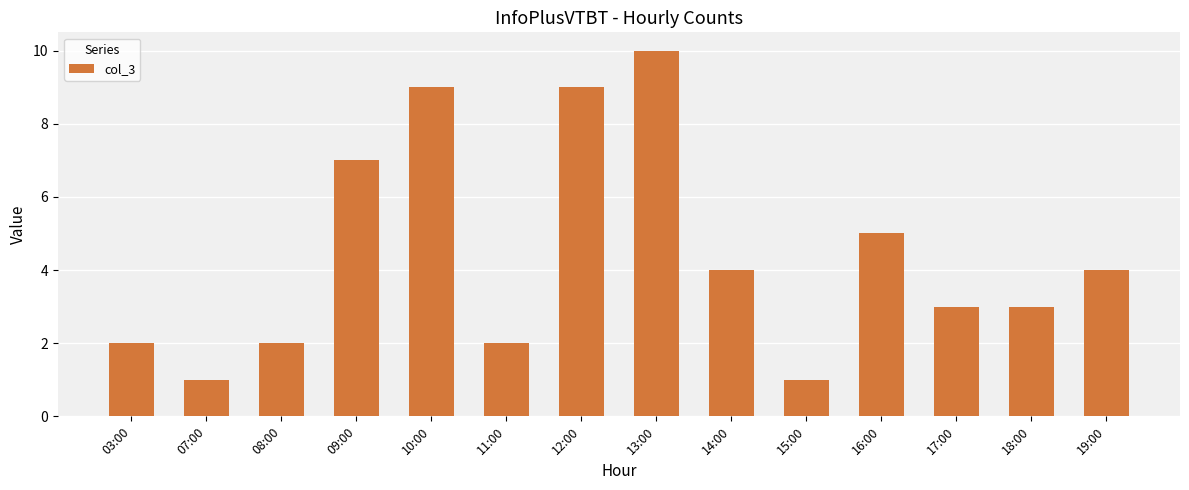

How many series are shown in this chart?

1